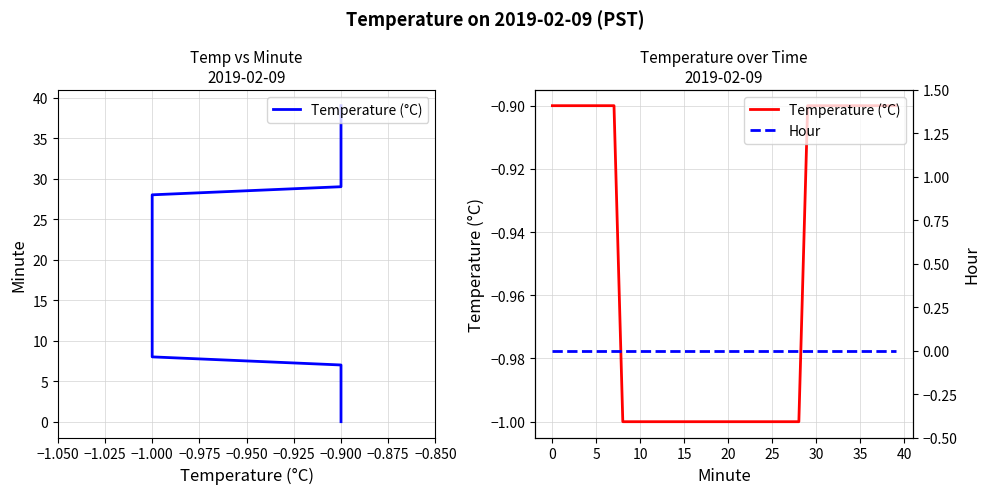

Between −0.900 and 39, which series saw the biggest shift?

Temperature (°C)